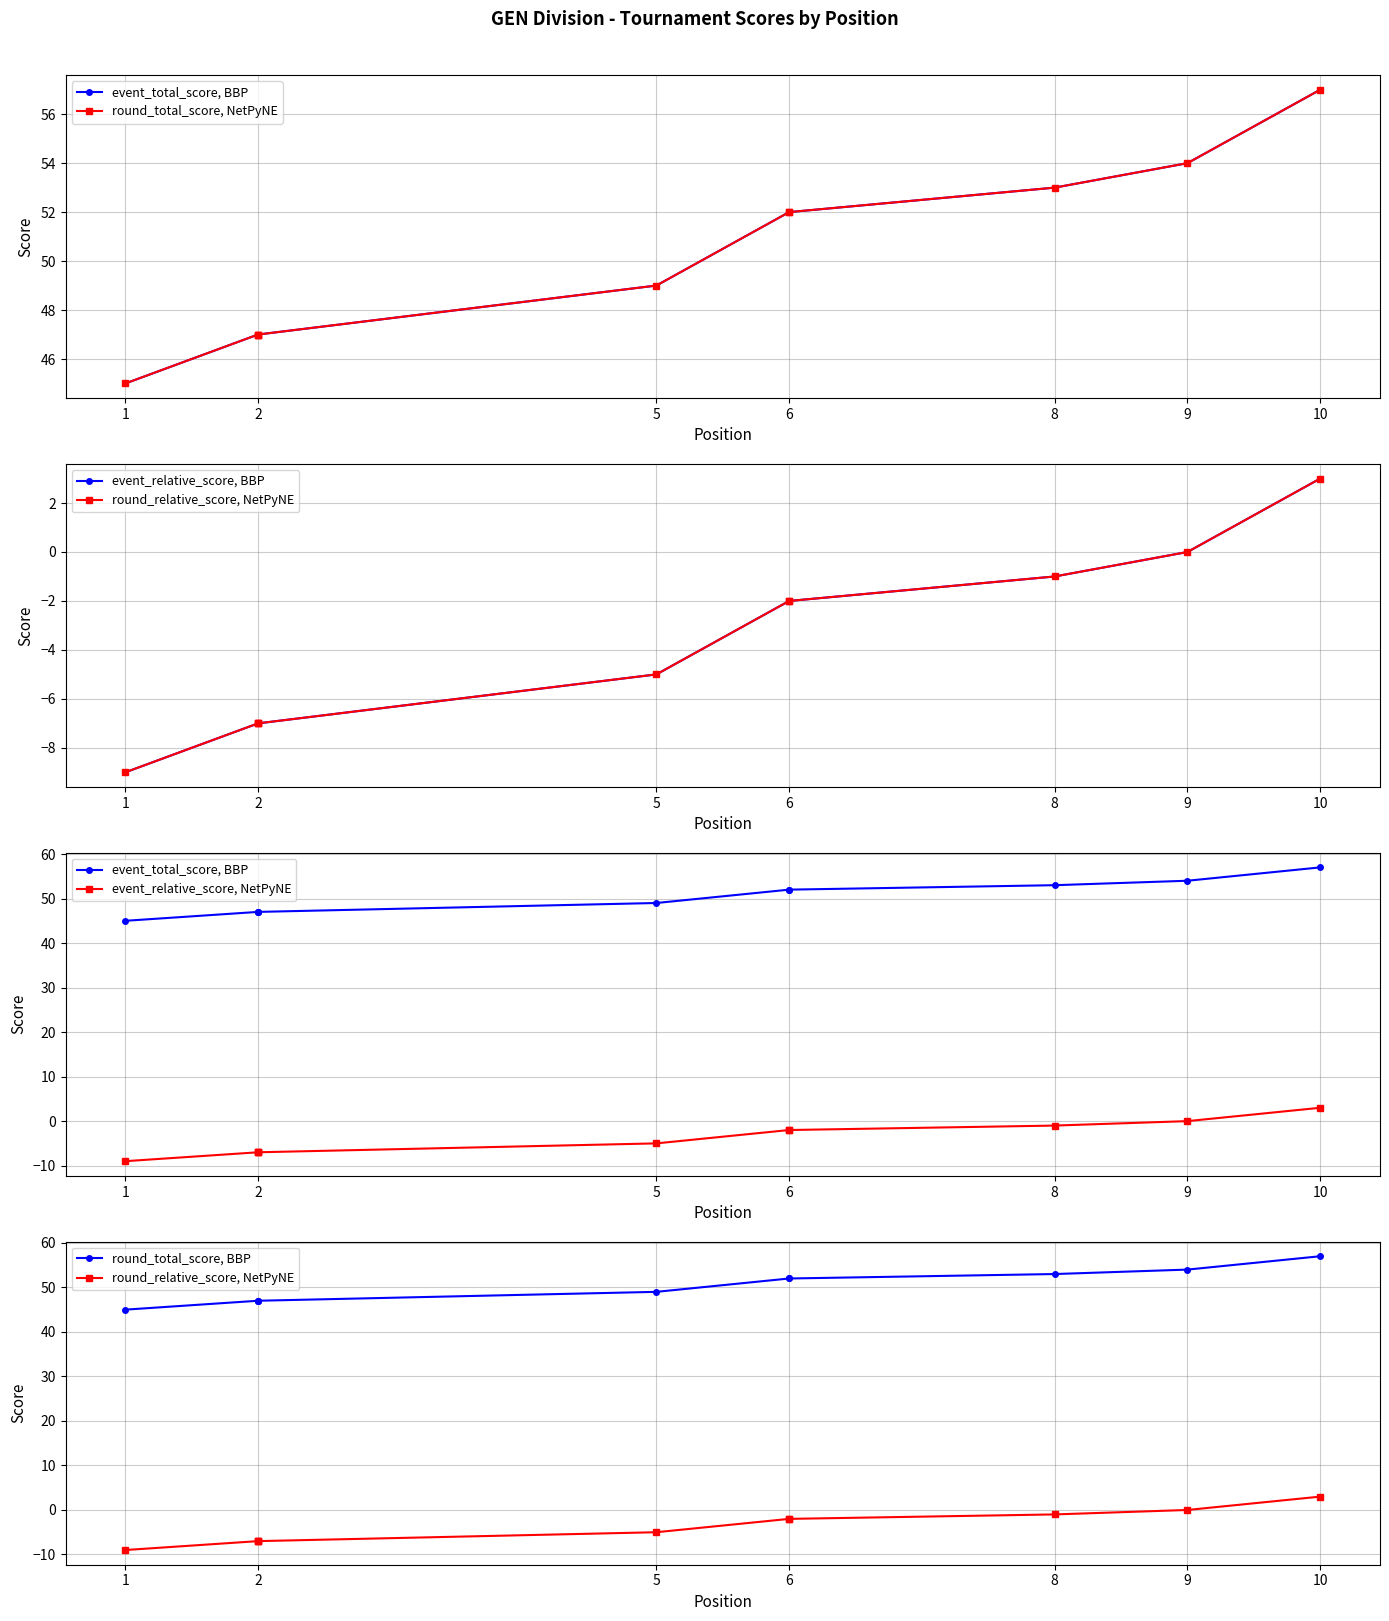

Rank the series by their maximum value, from highest to lowest.

event_total_score, BBP, round_total_score, NetPyNE, round_total_score, BBP, event_relative_score, BBP, round_relative_score, NetPyNE, event_relative_score, NetPyNE